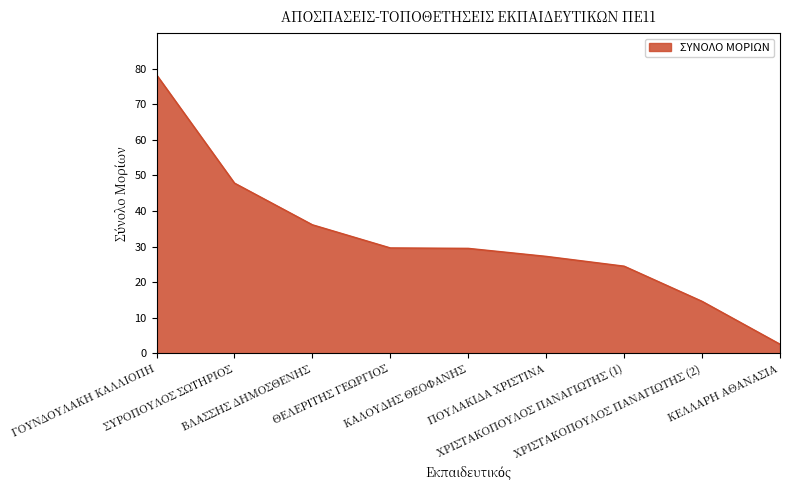

Count the number of categories in the chart.

9